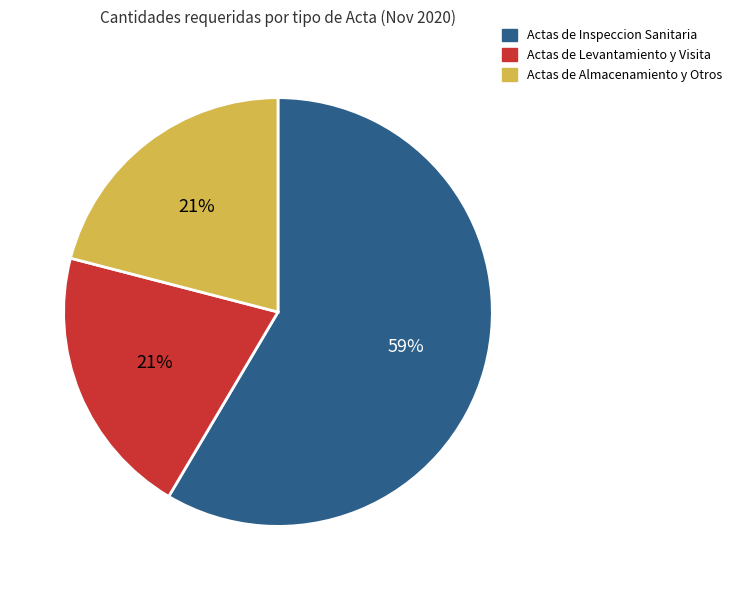

To the nearest percent, what is the average slice percentage?

33%